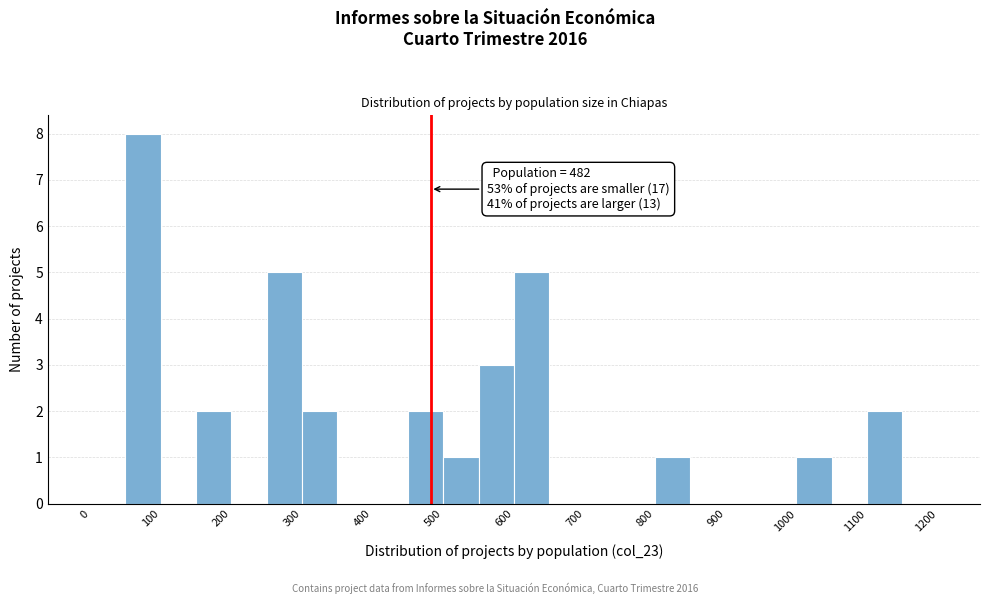

Over which range of the x-axis is the bar tallest?

50 to 100